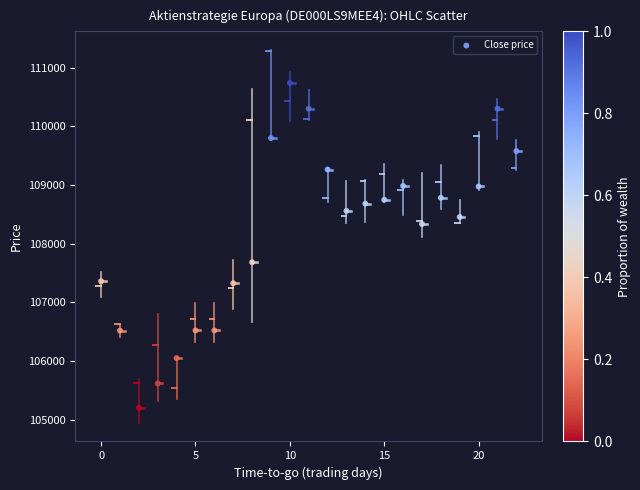

What Y value in the scatter plot is closest to 107973?

107685